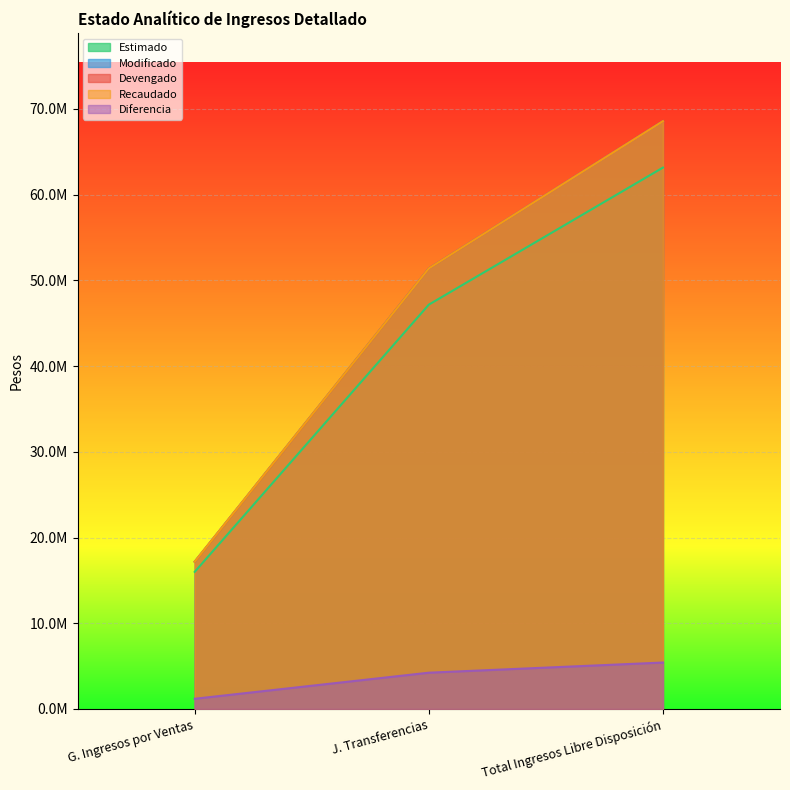

What is the label of the 1st point from the right?

Total Ingresos Libre Disposición